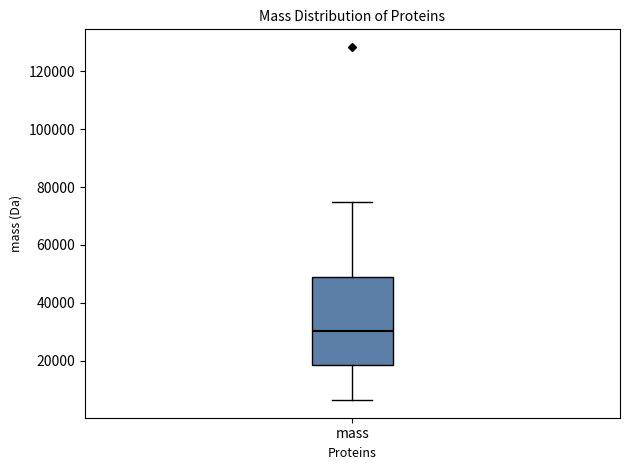

Read this box plot against the y-axis: the position of the median line, the range covered by the box, and the ends of both whiskers. The values are not printed on the chart, so give them approximately, as read against the axis.

median 30000, box 18000 to 48000, whiskers 6000 to 74000